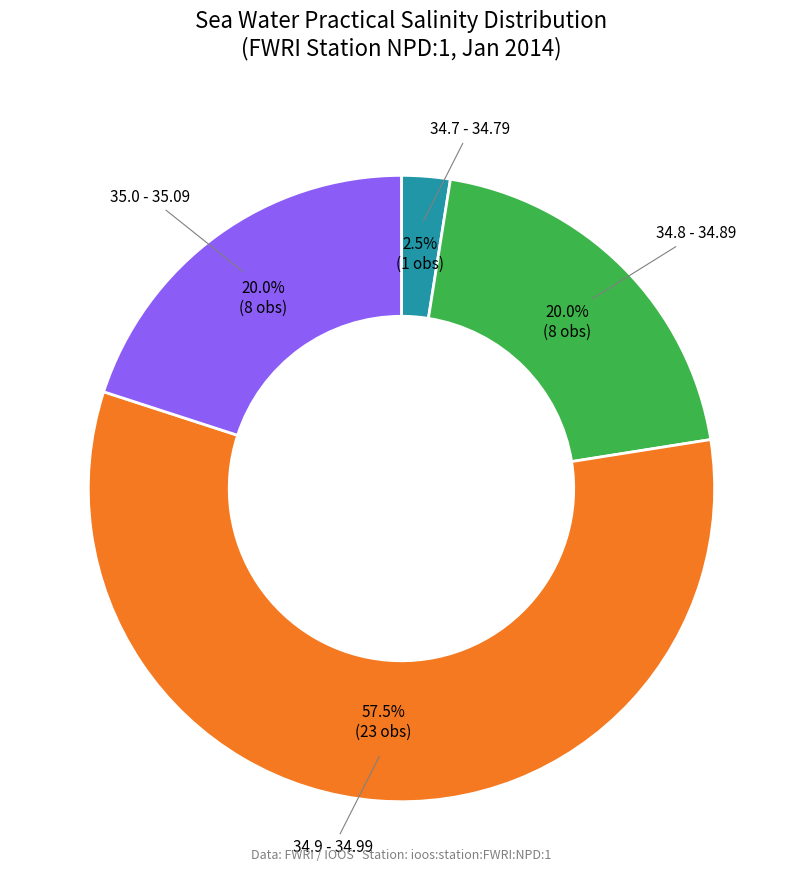

Is there any slice that represents more than half of the pie?

Yes